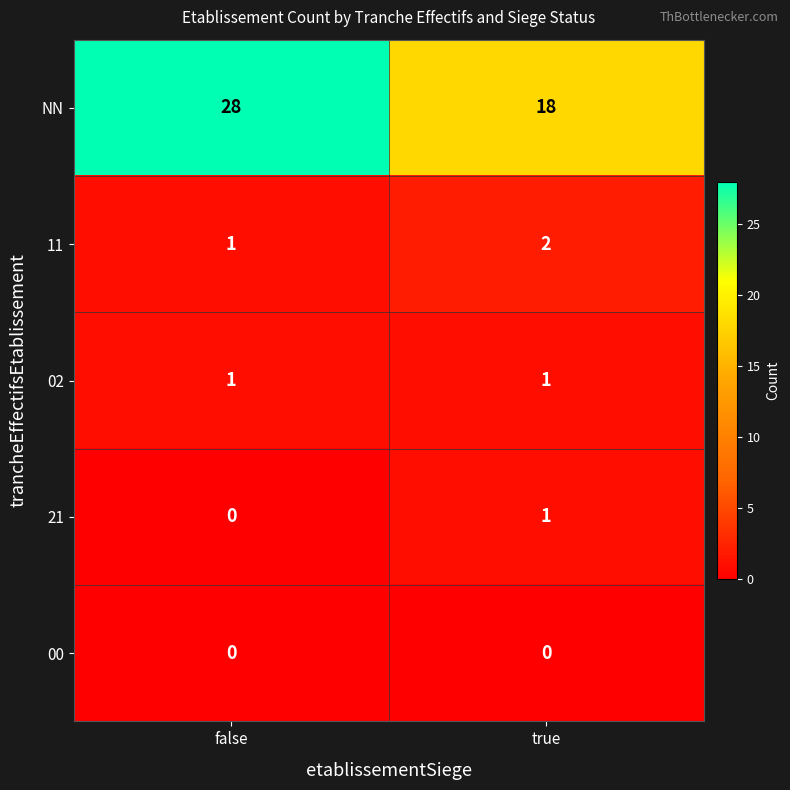

What is the maximum value shown in the chart?

28